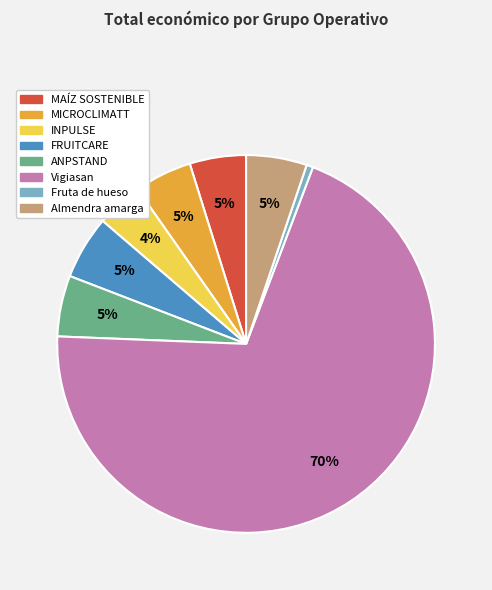

What is the majority slice?

Vigiasan